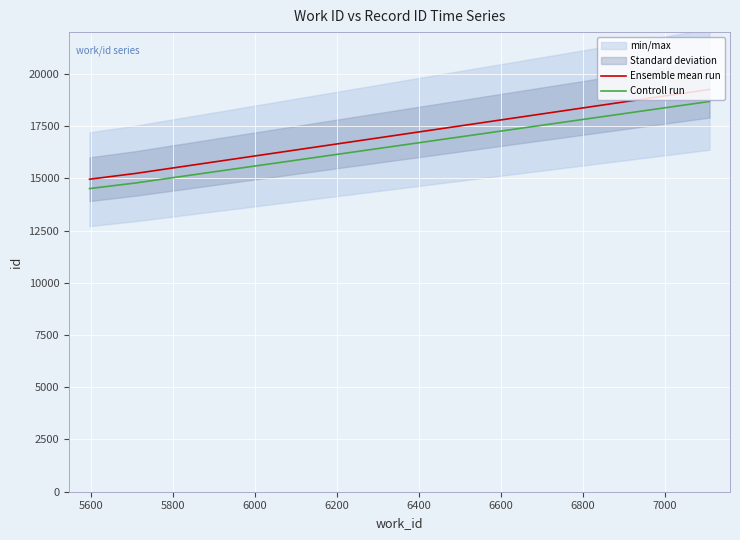

What is the lowest value of the Ensemble mean run series?

14959.0